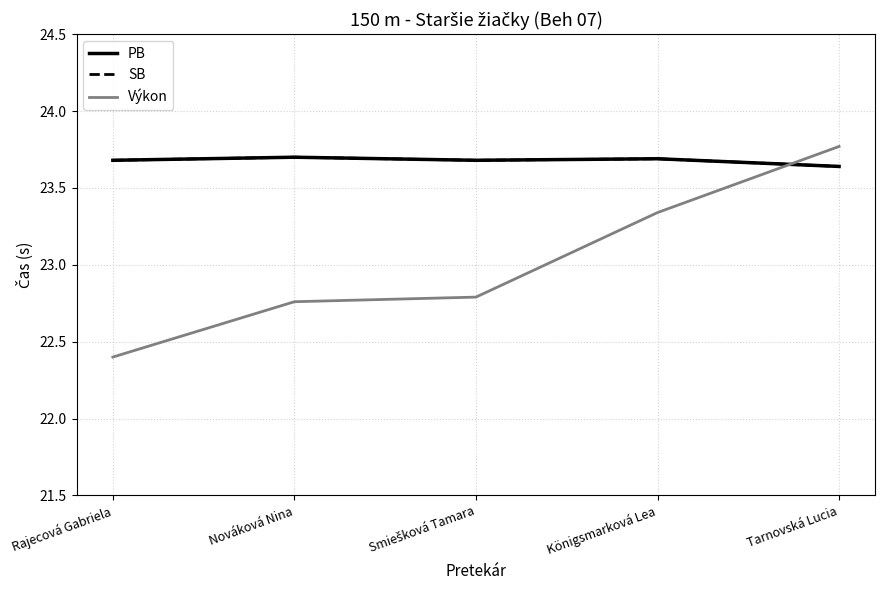

Does the chart have visible grid lines?

Yes